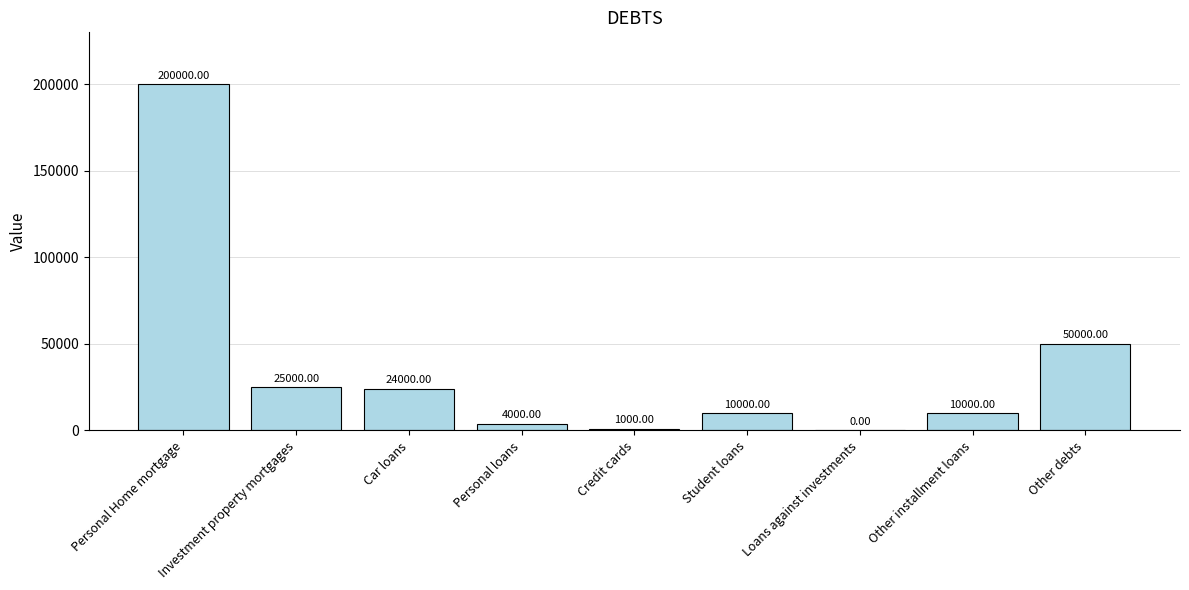

At which category does the chart reach its peak across all series?

Personal Home mortgage